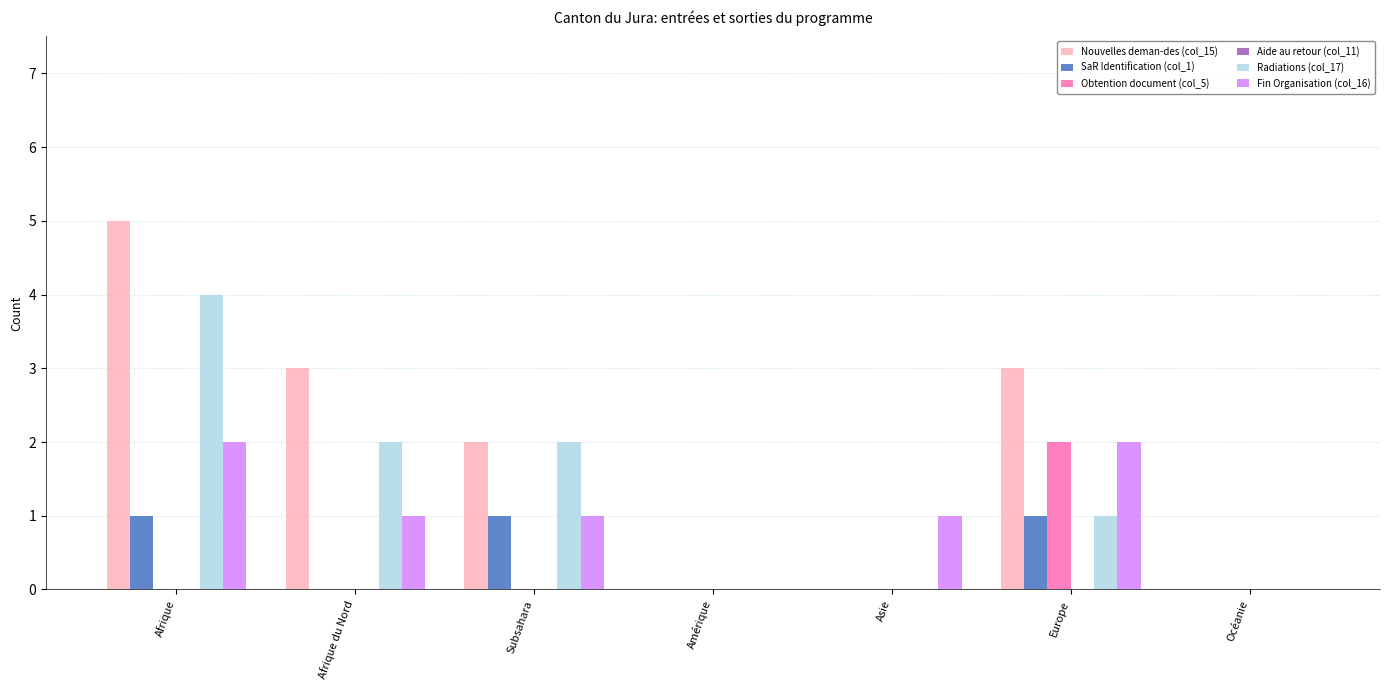

Is the value of Obtention document (col_5) at Océanie greater than the value of Fin Organisation (col_16) at Afrique du Nord?

No